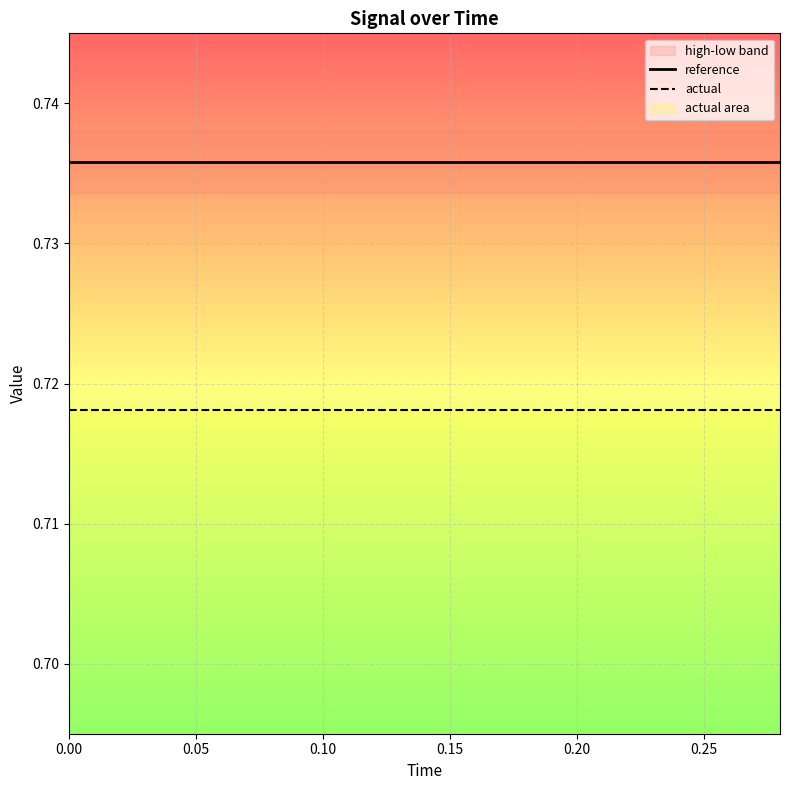

Rank the series by their maximum value, from lowest to highest.

actual, reference